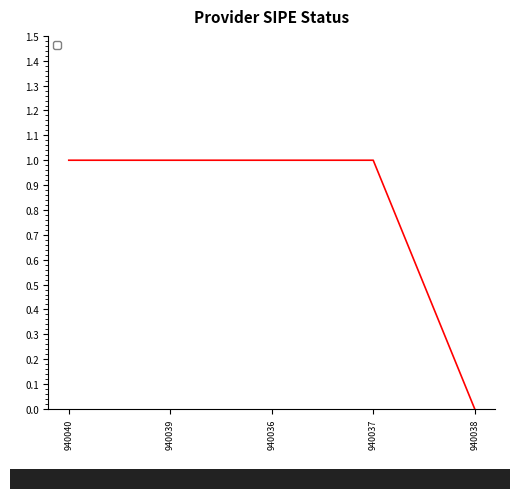

Count the values in the range 1 to 2.

4